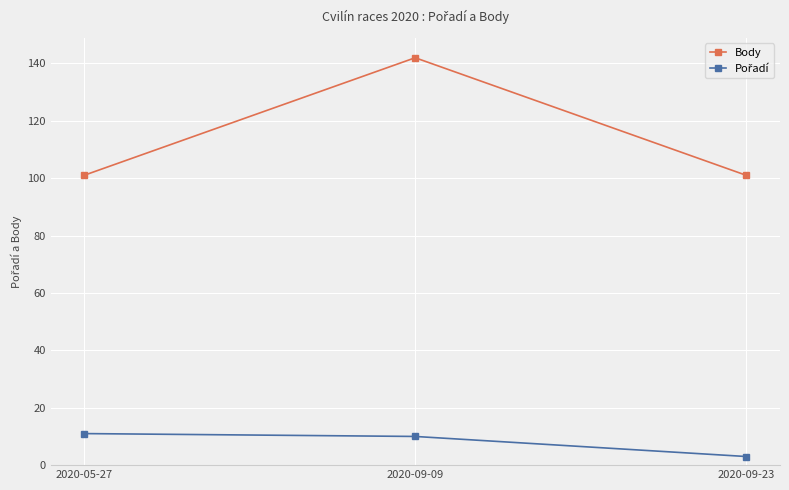

What is the sum of the Body values at 2020-09-23 and 2020-05-27?

202